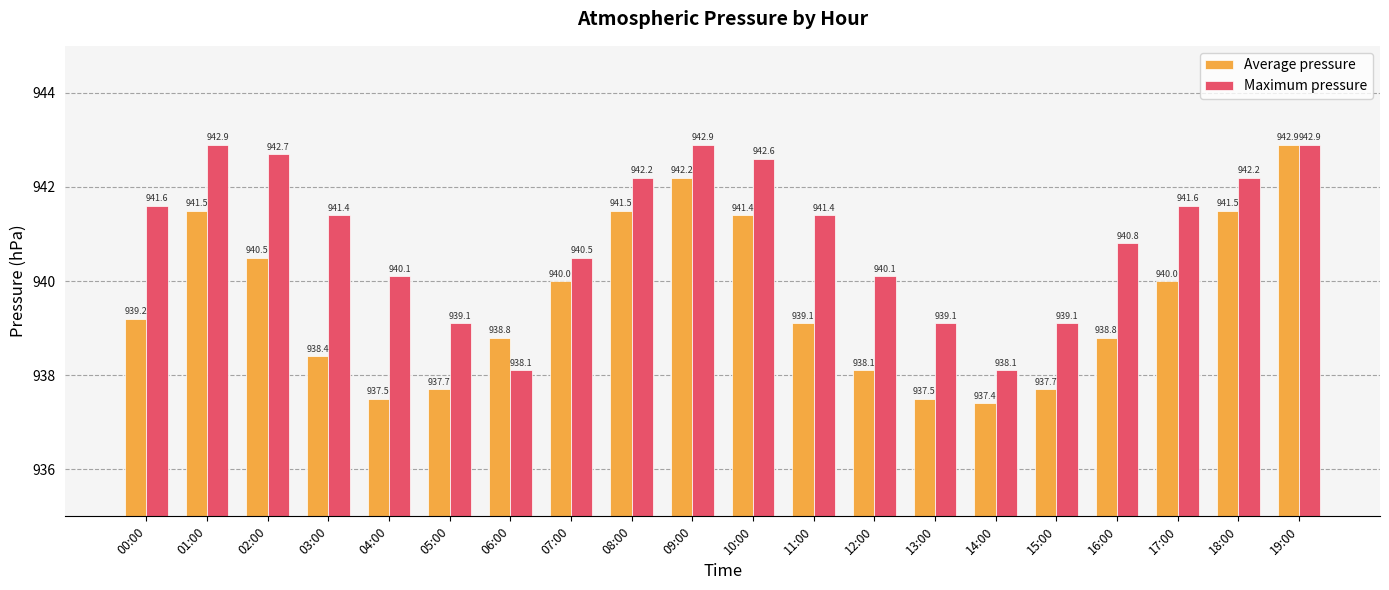

What is the difference between the Average pressure values at 08:00 and 04:00?

4.0